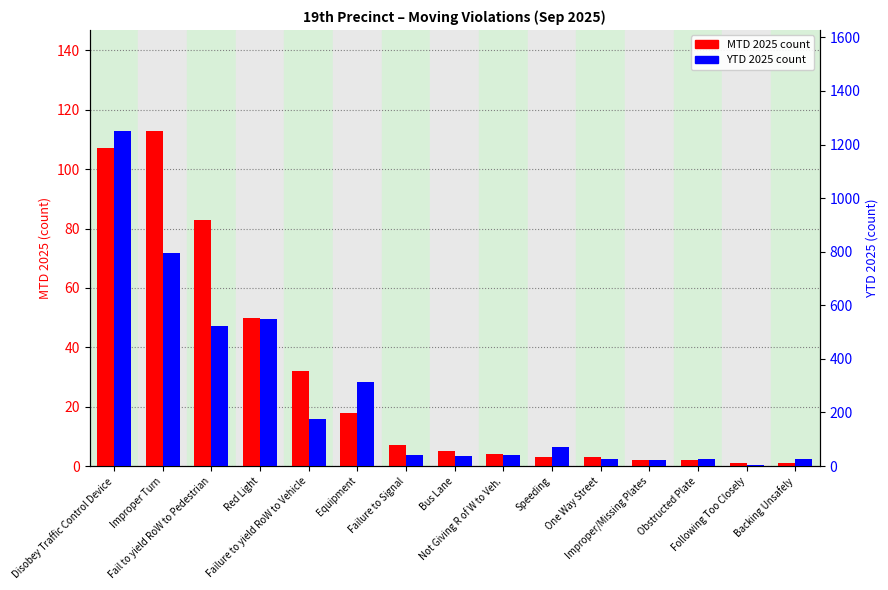

How many groups of bars are there?

15